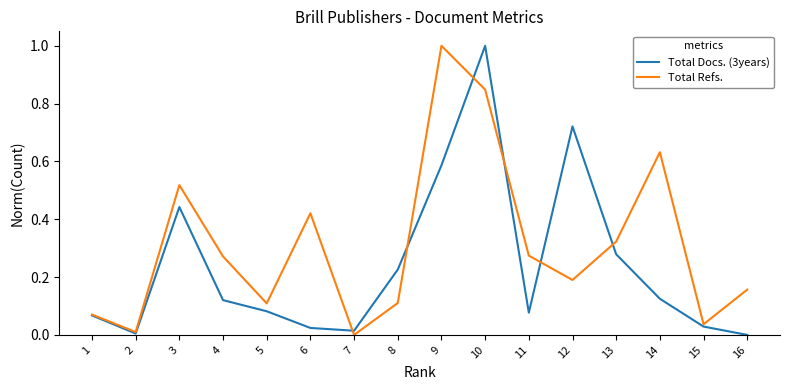

Which series changed the most between 5 and 11?

Total Refs.